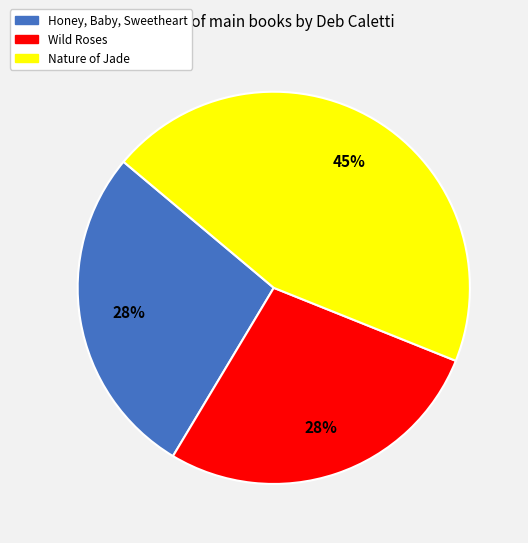

Combined, do Wild Roses and Honey, Baby, Sweetheart account for over 50%?

Yes